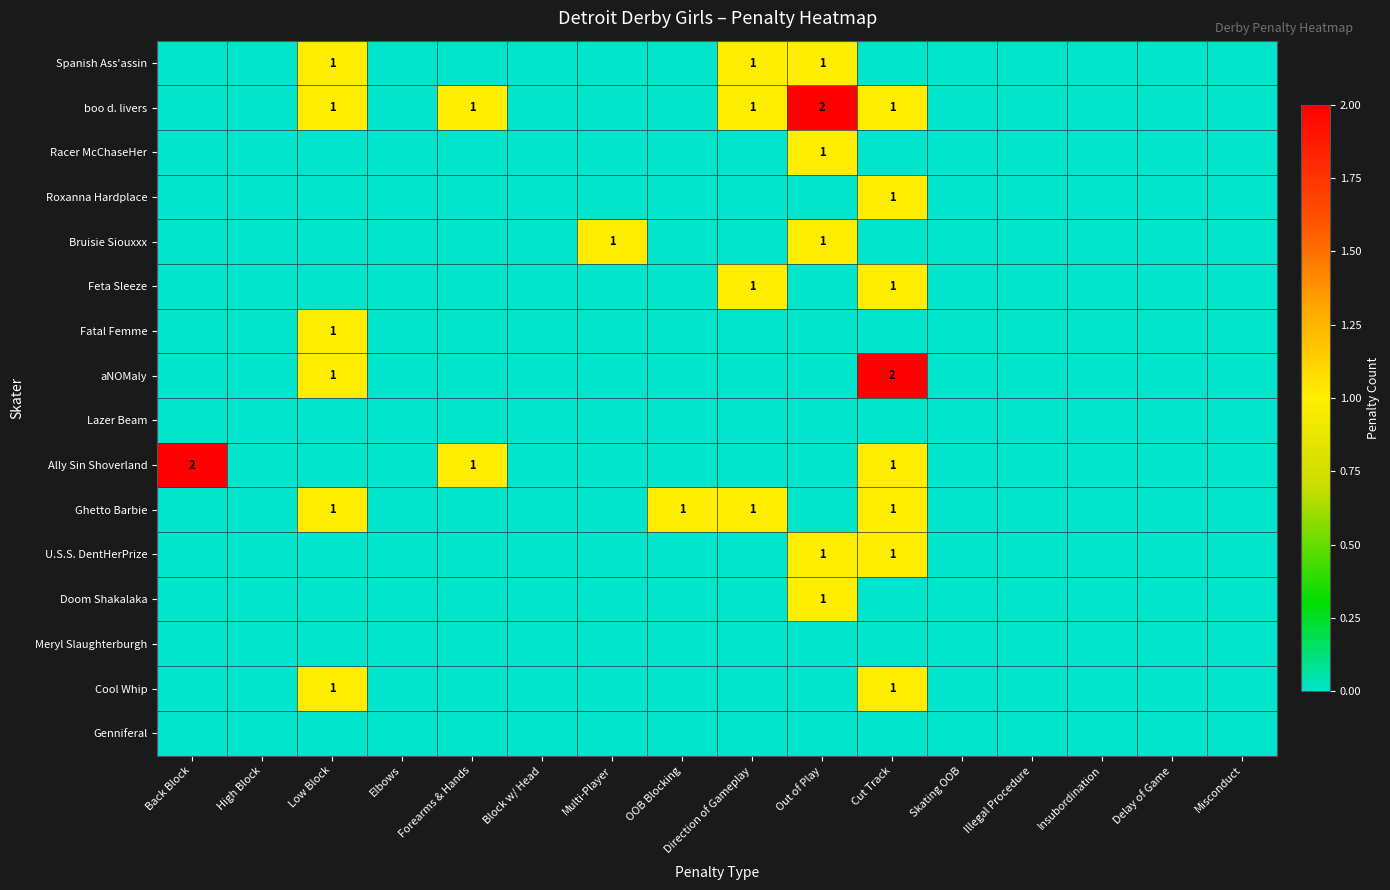

Is it true that Ally Sin Shoverland equals 1 at Forearms & Hands?

True